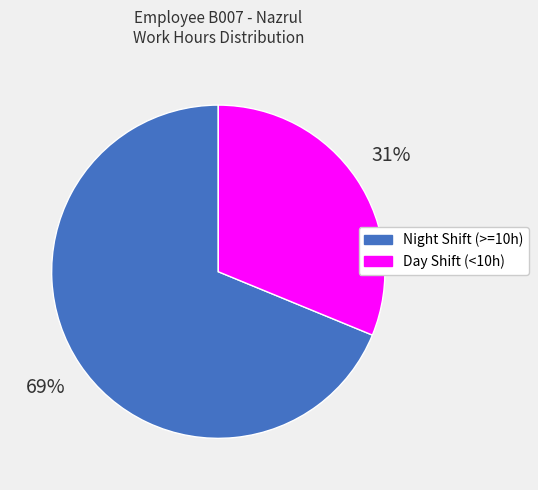

Is the sum of Day Shift (<10h) and Night Shift (>=10h) greater than half?

Yes